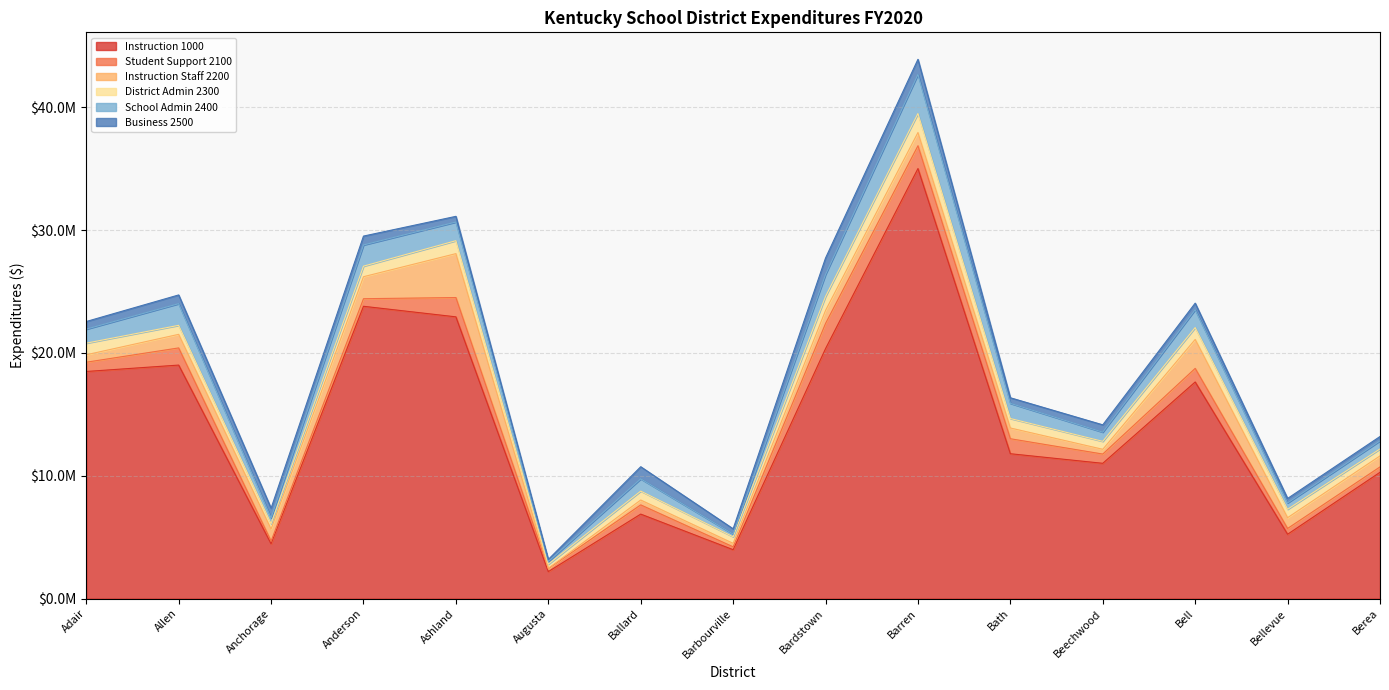

At how many categories does at least one series exceed 3185809?

14